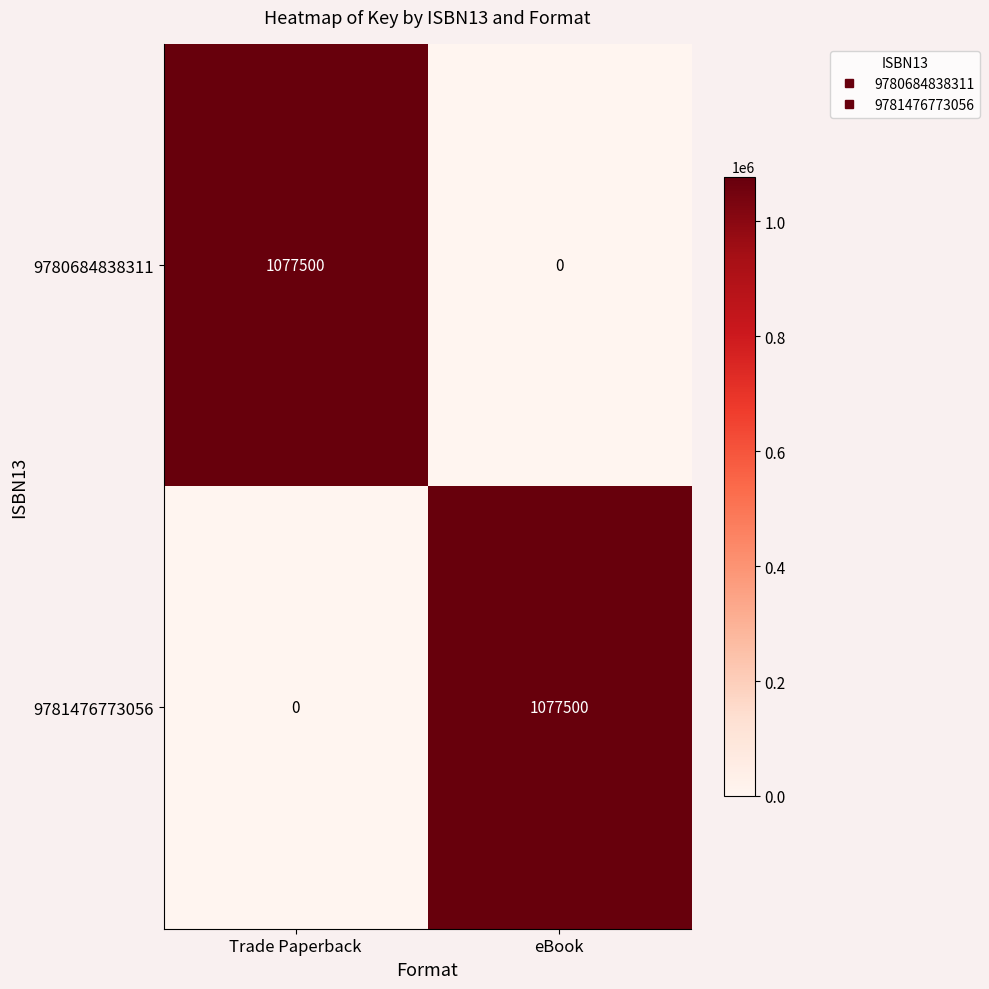

What is the total value across all series at eBook?

1077500